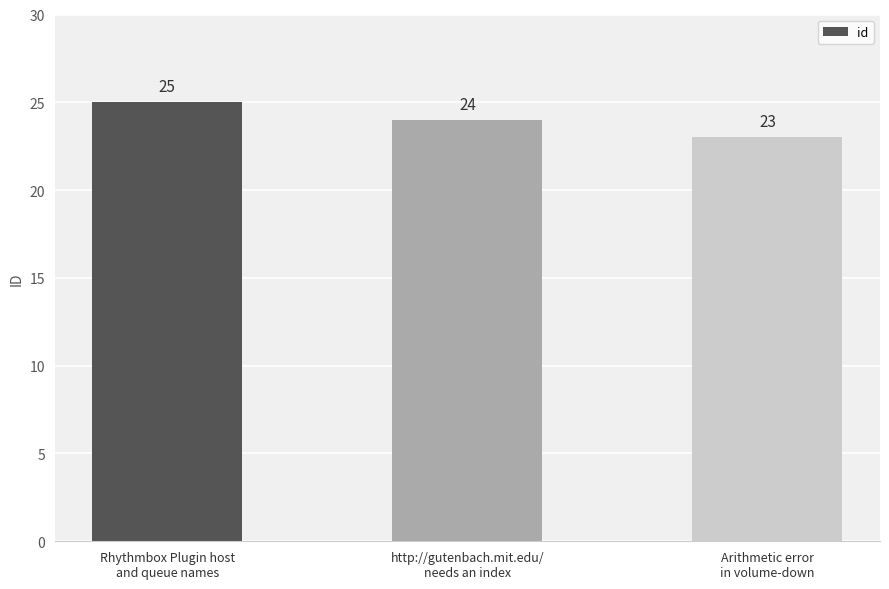

What is the sum of the values at http://gutenbach.mit.edu/
needs an index and Rhythmbox Plugin host
and queue names?

49